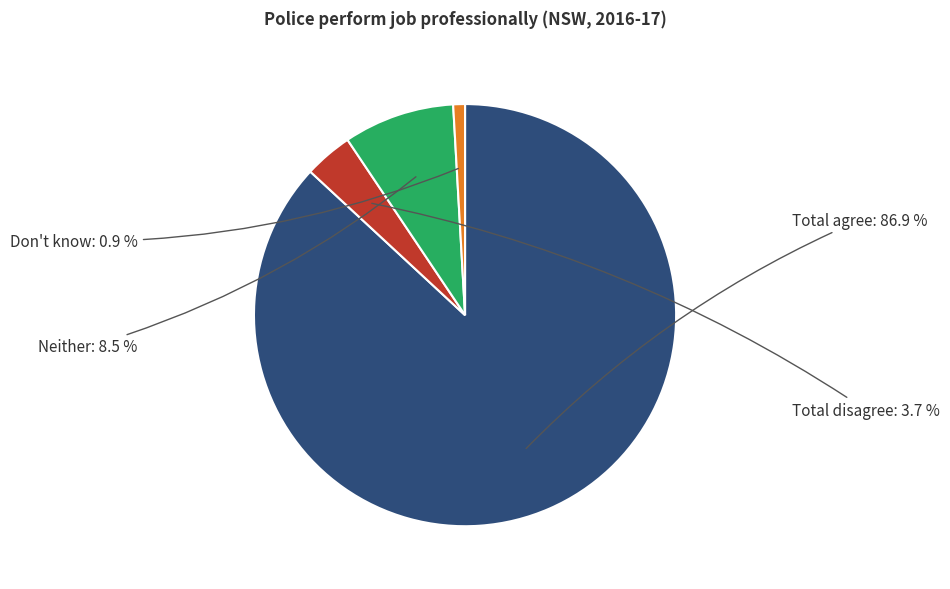

True or false: Total agree accounts for 93% of the total.

False